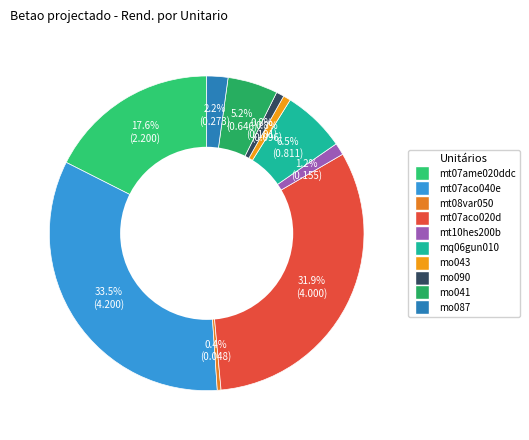

Rank the categories by value from highest to lowest.

mt07aco040e, mt07aco020d, mt07ame020ddc, mq06gun010, mo041, mo087, mt10hes200b, mo090, mo043, mt08var050